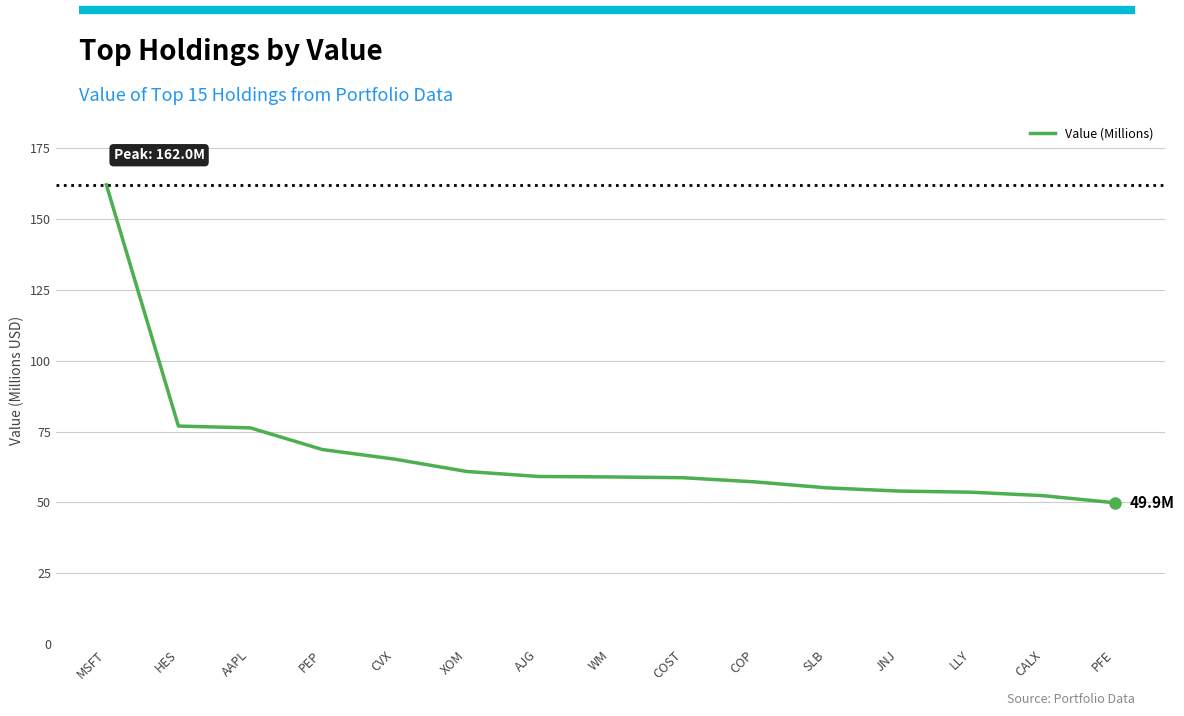

What is the sum of the values at COP and HES?

134.2